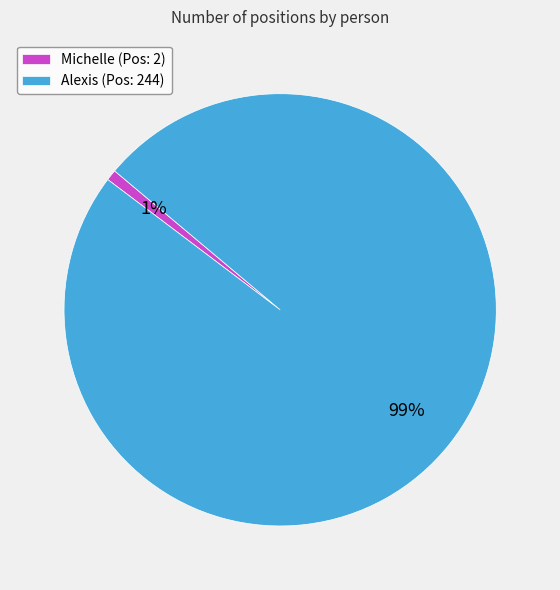

Is the sum of Michelle and Alexis greater than half?

Yes